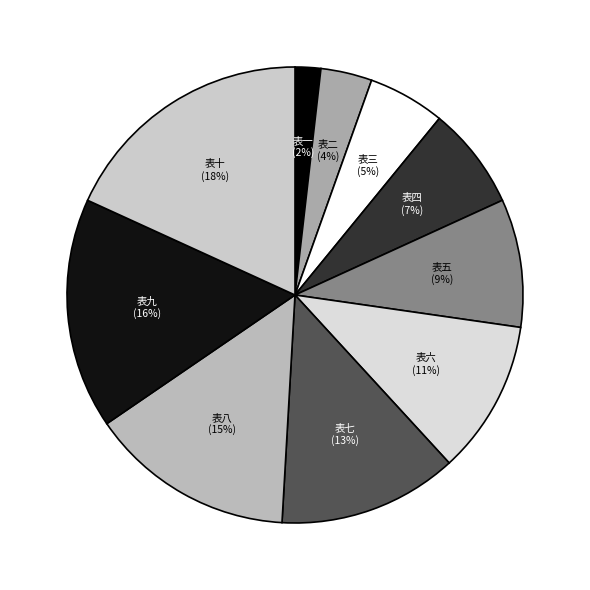

Between 表八 and 表七, which is larger?

表八